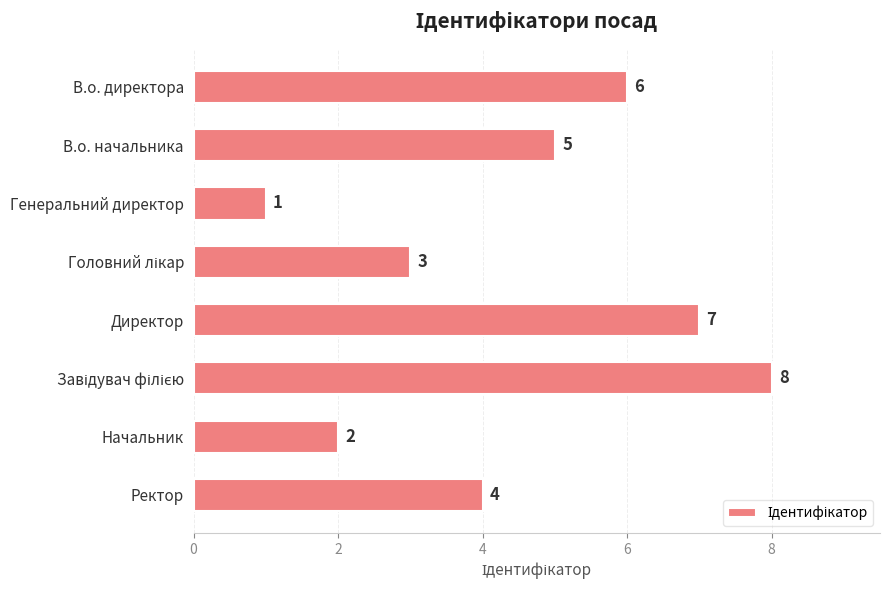

What is the maximum value shown in the chart?

8